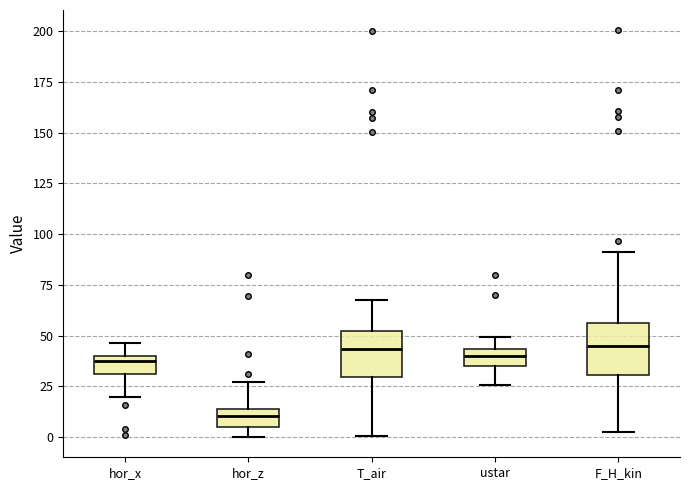

Reading left to right, read every box against the y-axis: the position of its median line, the range the box covers, and the ends of its whiskers. The values are not printed on the chart, so give them approximately, as read against the axis.

hor_x: median 40 (just below the box's upper edge), box 30 to 40, whiskers 20 to 45
hor_z: median 10, box 5 to 15, whiskers 0 to 25
T_air: median 45, box 30 to 50, whiskers 0 to 65
ustar: median 40, box 35 to 45, whiskers 25 to 50
F_H_kin: median 45, box 30 to 55, whiskers 5 to 90